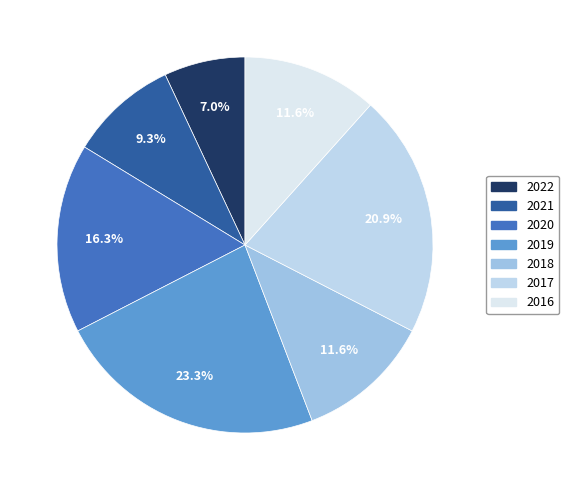

Approximately how many times larger is the value at 2020 compared to 2021?

1.8